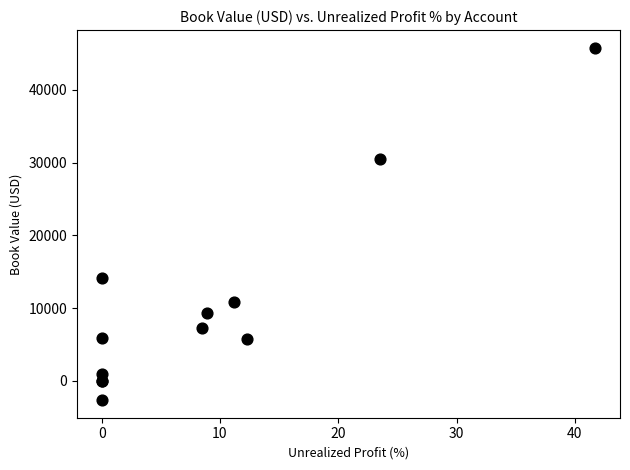

What Y value in the scatter plot is closest to 21581?

14100.0